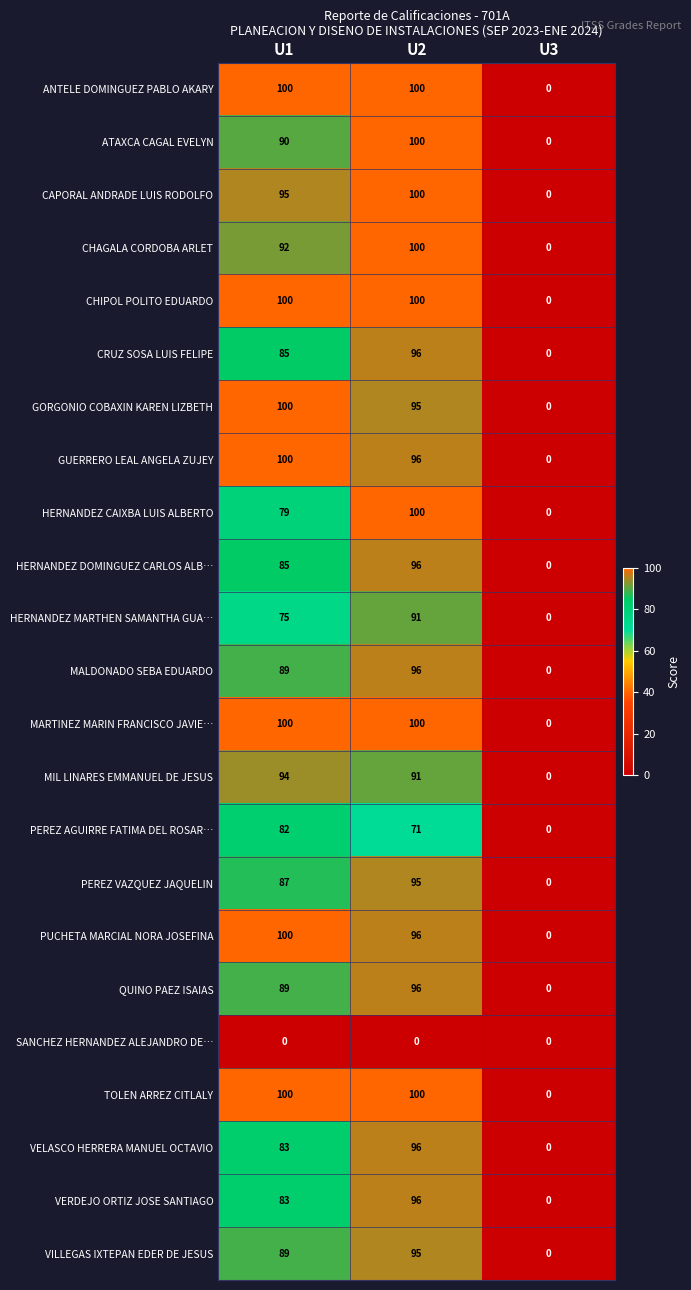

Read the ANTELE DOMINGUEZ PABLO AKARY value at U1.

100